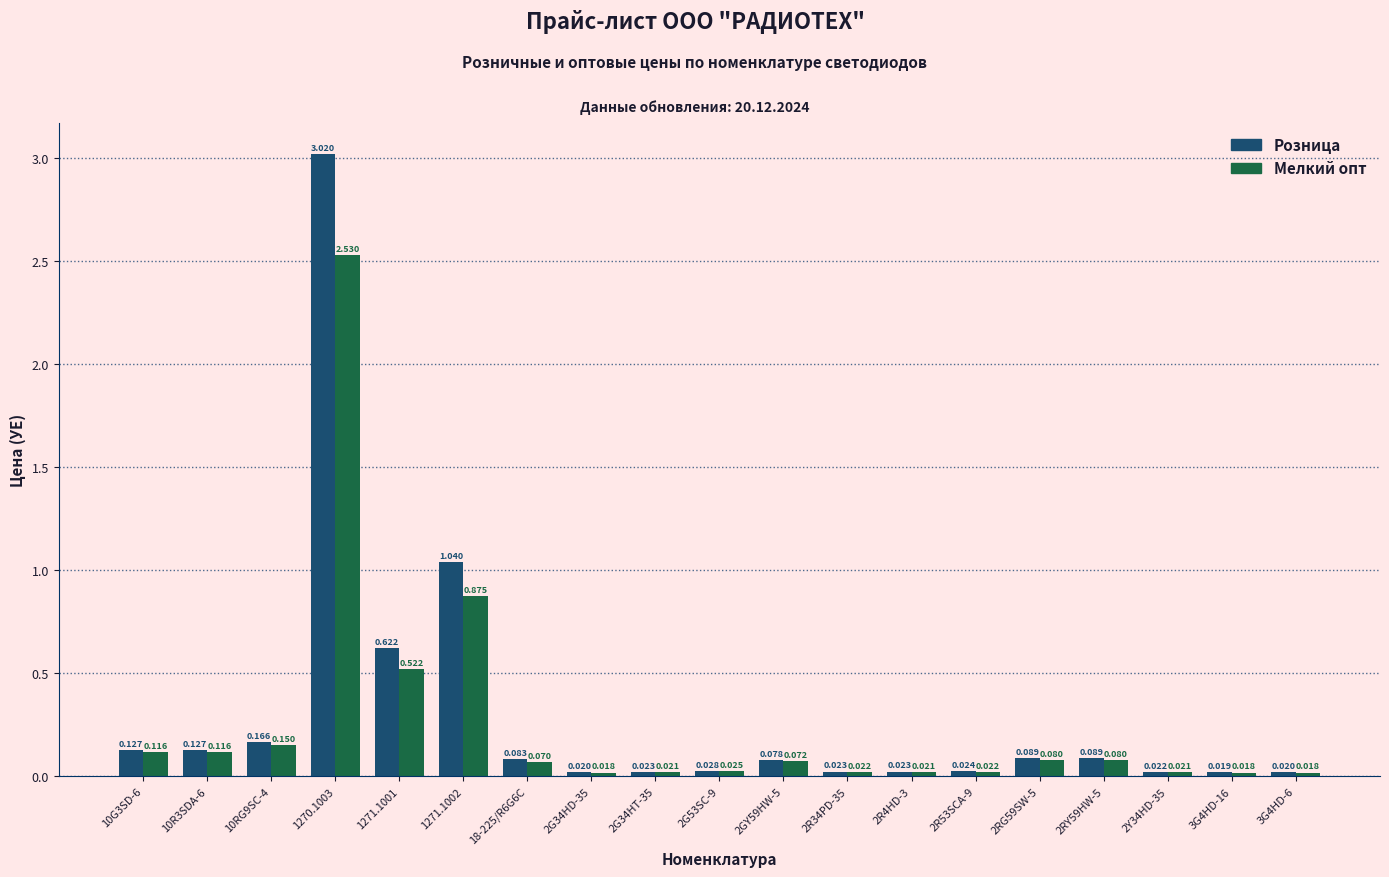

List the series in order of their peak value, highest first.

Розница, Мелкий опт